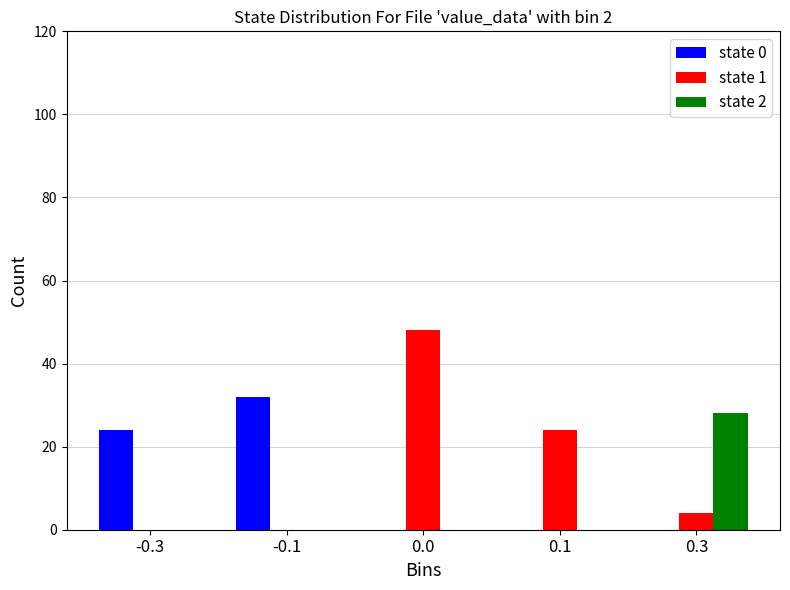

Reading left to right, what are all the values shown in this chart?

state 0: -0.3=24	-0.1=32	0.0=0	0.1=0	0.3=0
state 1: -0.3=0	-0.1=0	0.0=48	0.1=24	0.3=4
state 2: -0.3=0	-0.1=0	0.0=0	0.1=0	0.3=28